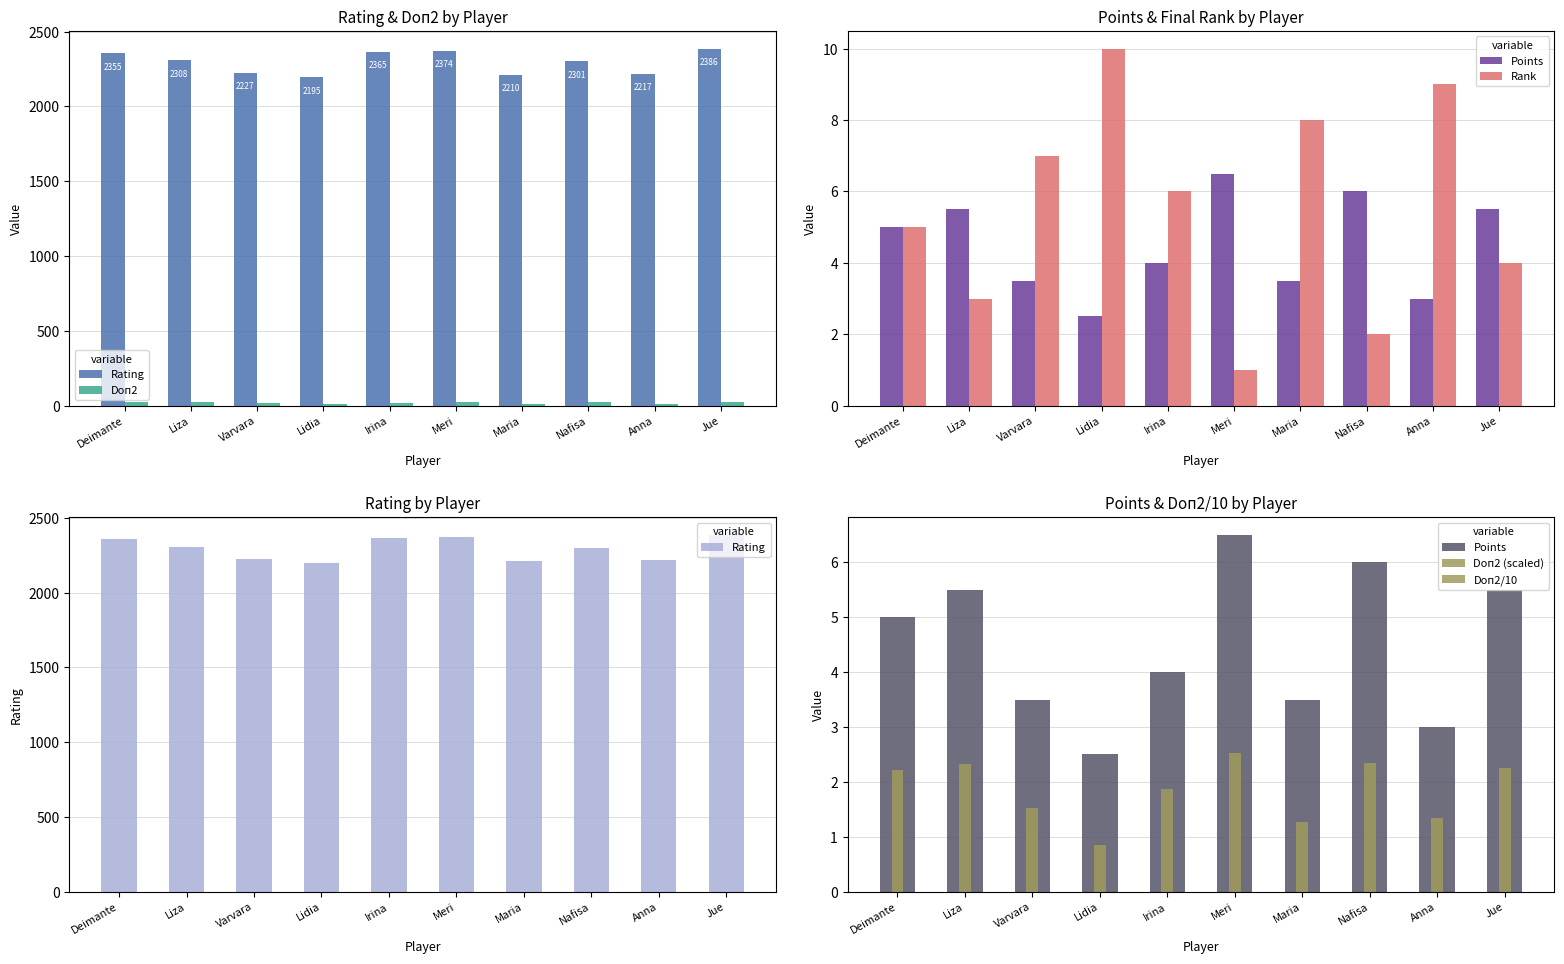

True or false: Doп2 has a value of 12.8 at Maria.

True